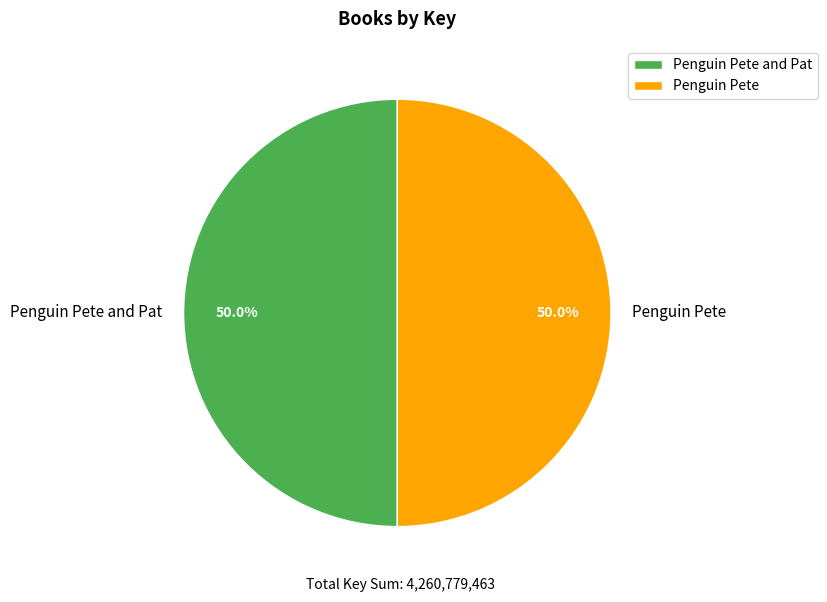

How many slices are in this pie chart?

2